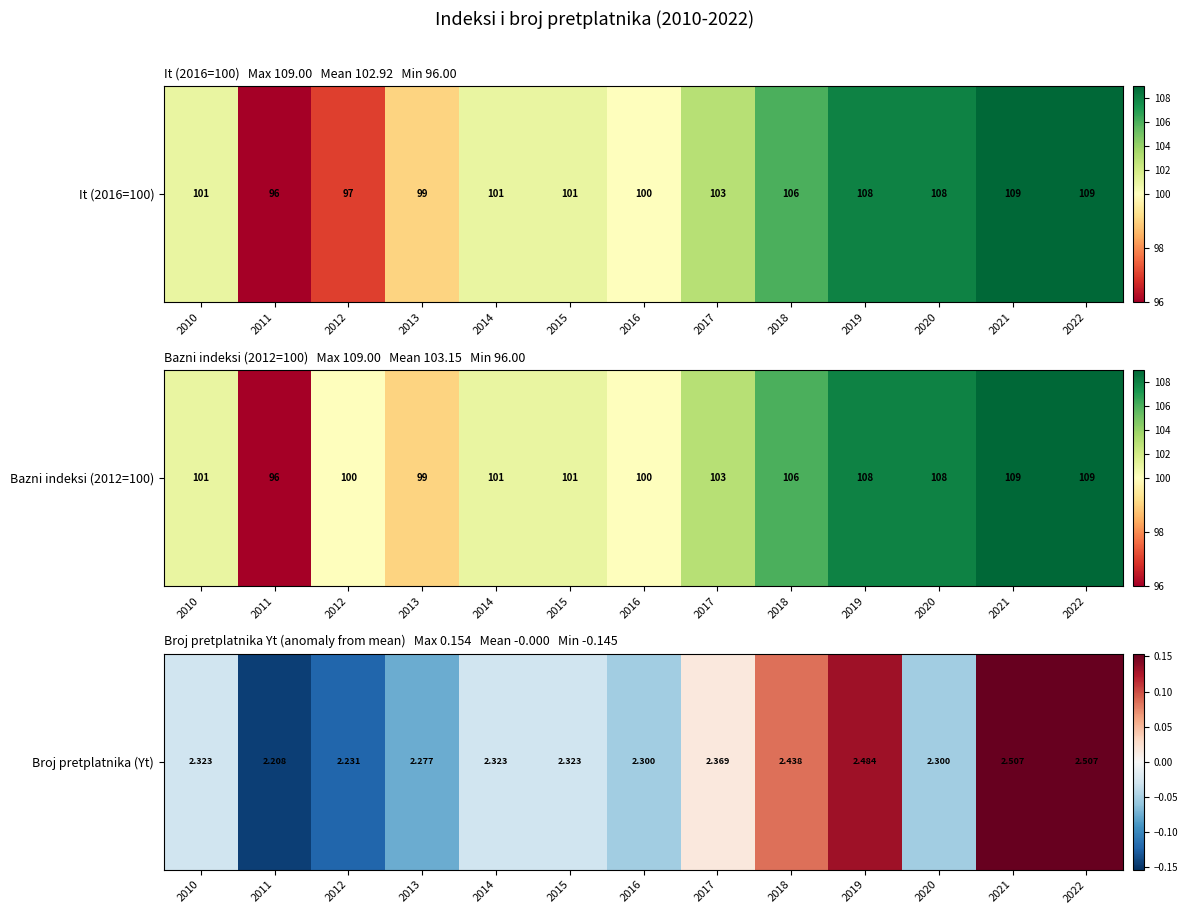

The value at 2018 is 0.1. True or false?

True